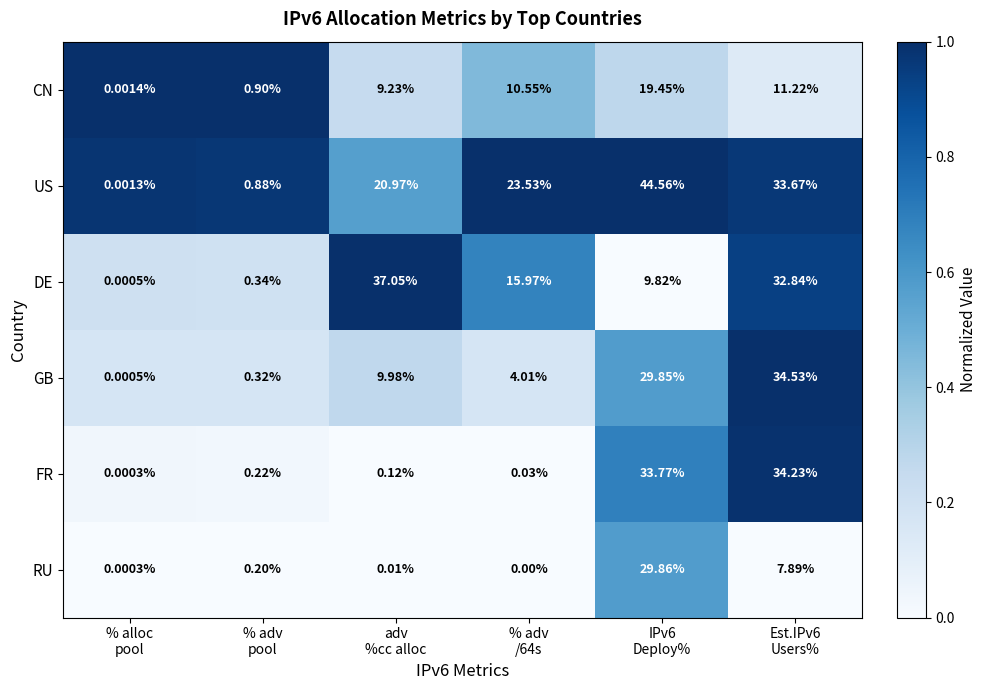

Which series has the largest total across all categories?

US